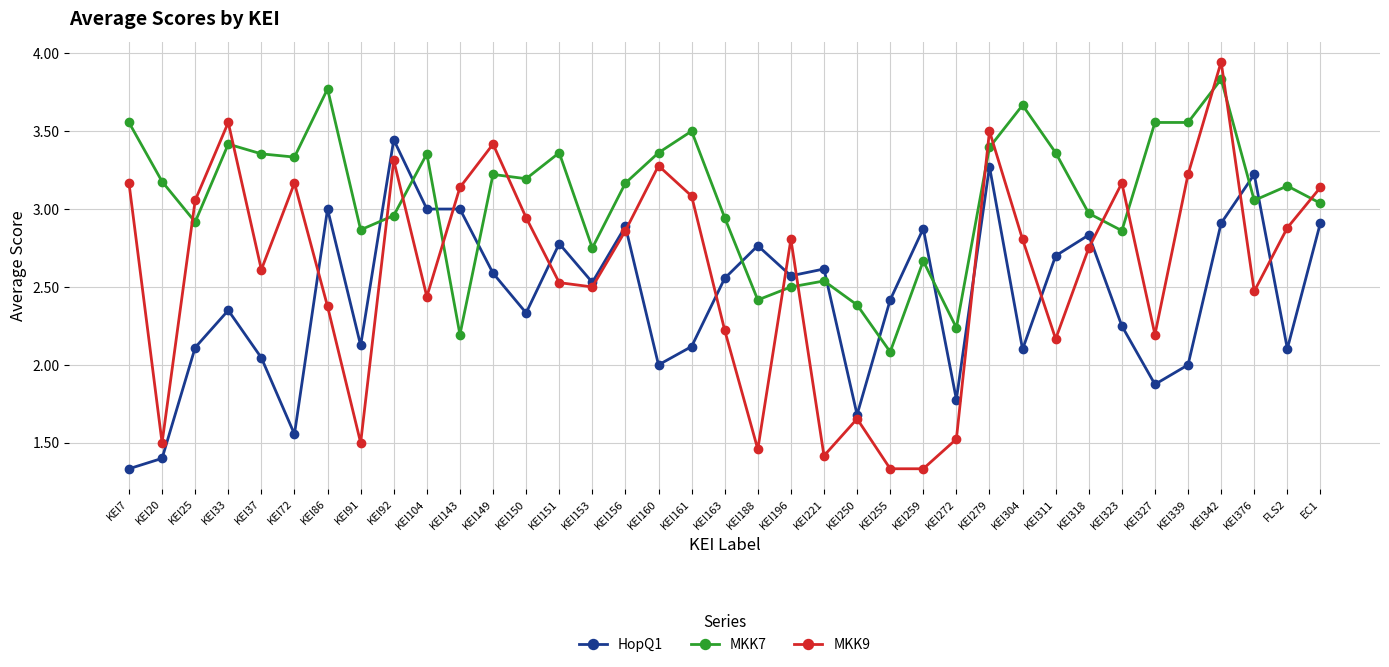

At which category does HopQ1 reach its first local peak?

KEI33